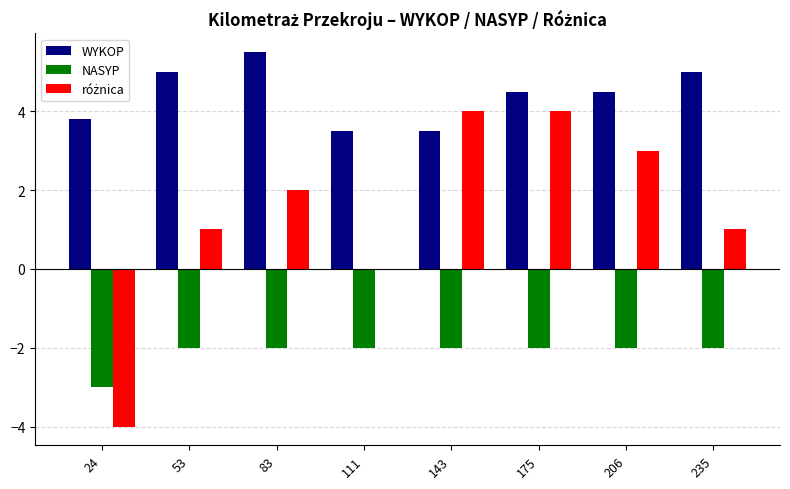

How many values in the WYKOP series exceed 4?

5